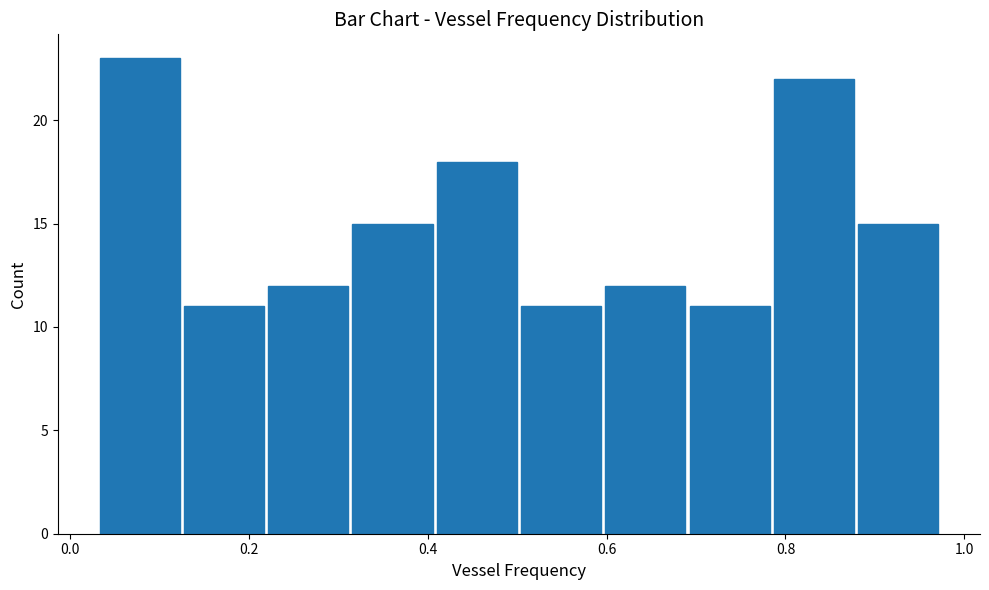

How tall is the bar that spans 0.78 to 0.88 on the x-axis? Neither the bar edges nor the heights are printed on the chart, so give them approximately, as read against the axes.

22